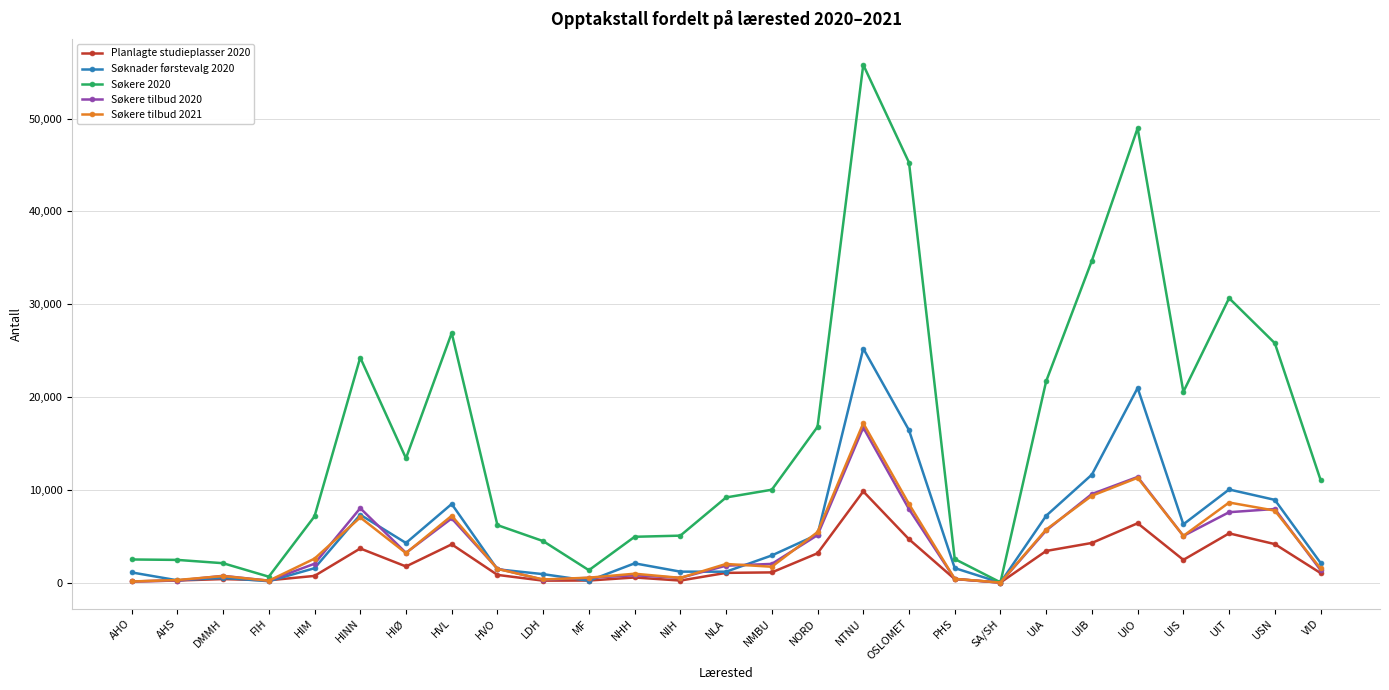

What is the lowest value of the Søkere 2020 series?

47